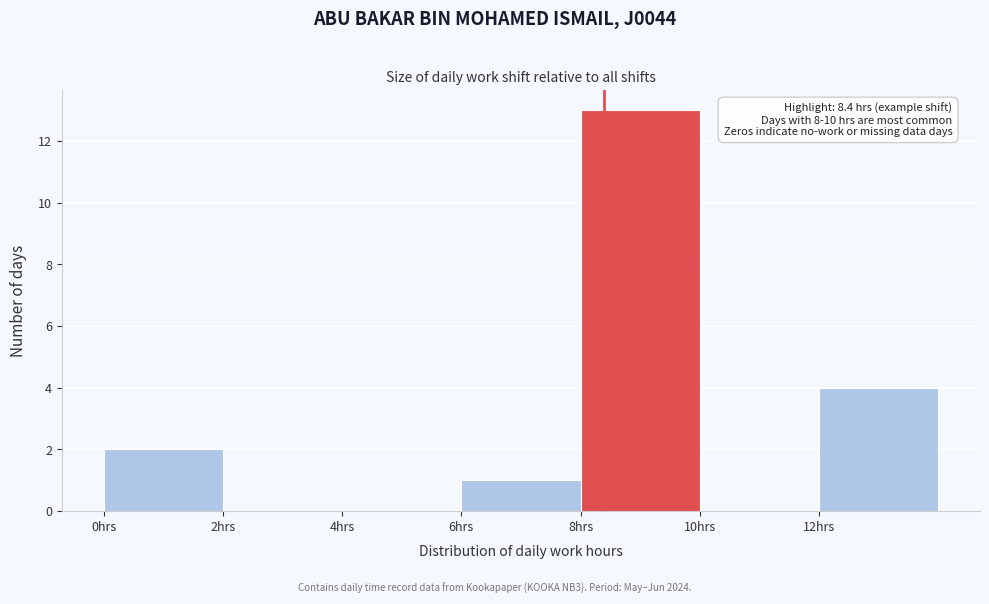

Over which range of the x-axis is the bar tallest?

8 to 10